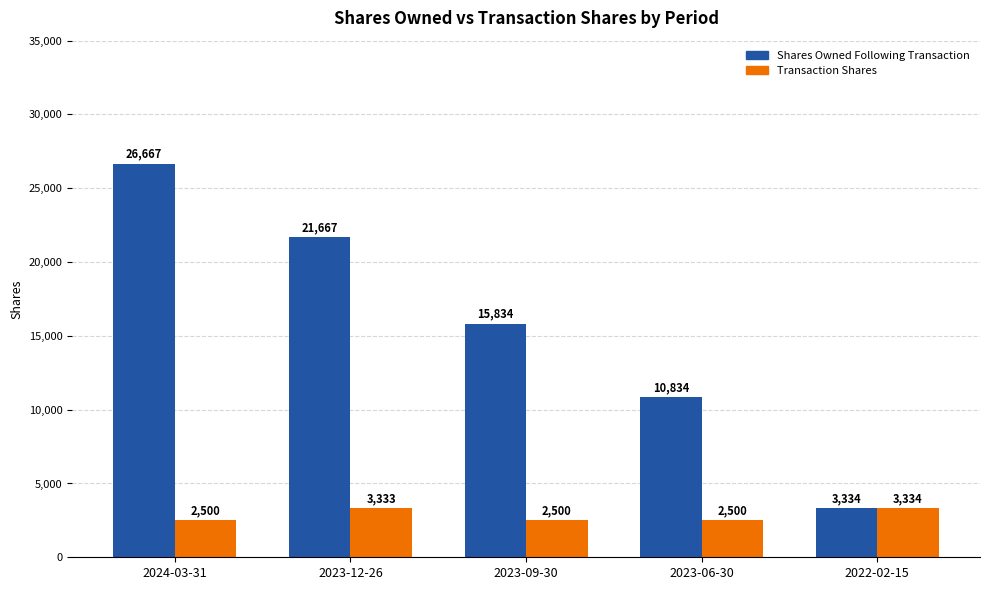

What is the spread (max minus min) of values at 2023-12-26?

18334